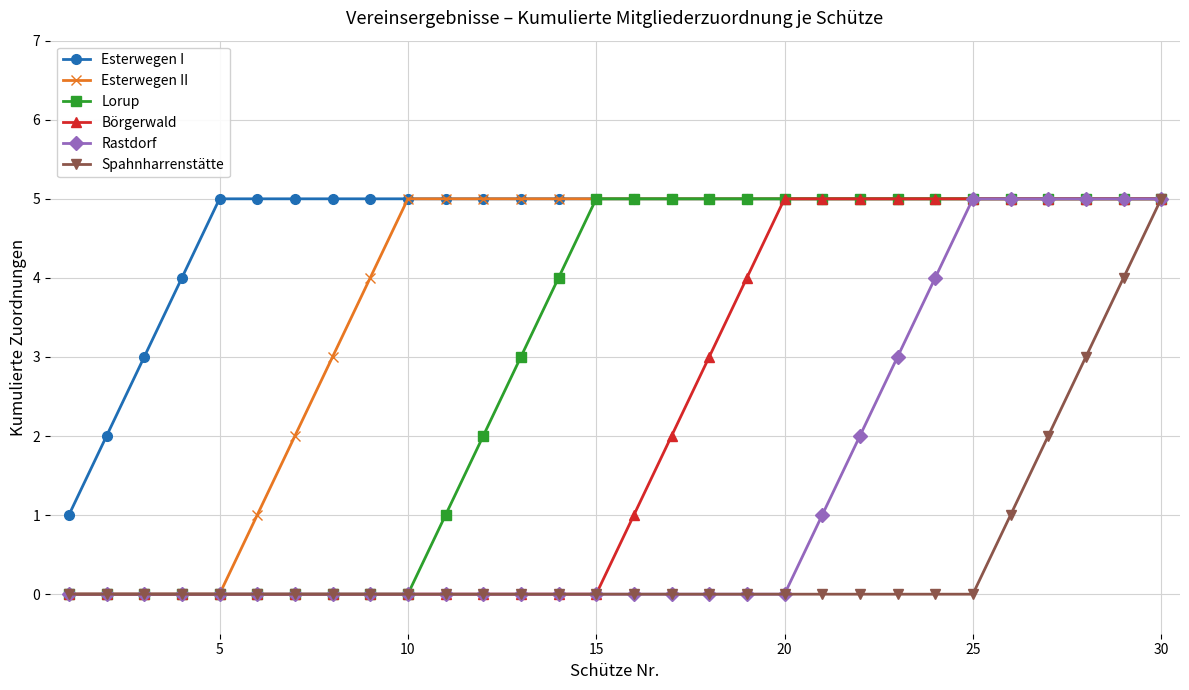

What is the maximum value shown in the chart?

5